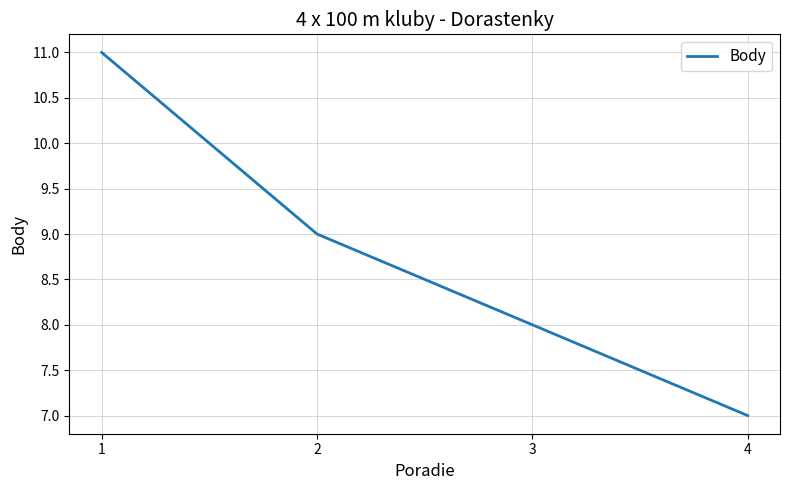

Reading left to right, transcribe all the data shown in this chart.

1=11	2=9	3=8	4=7